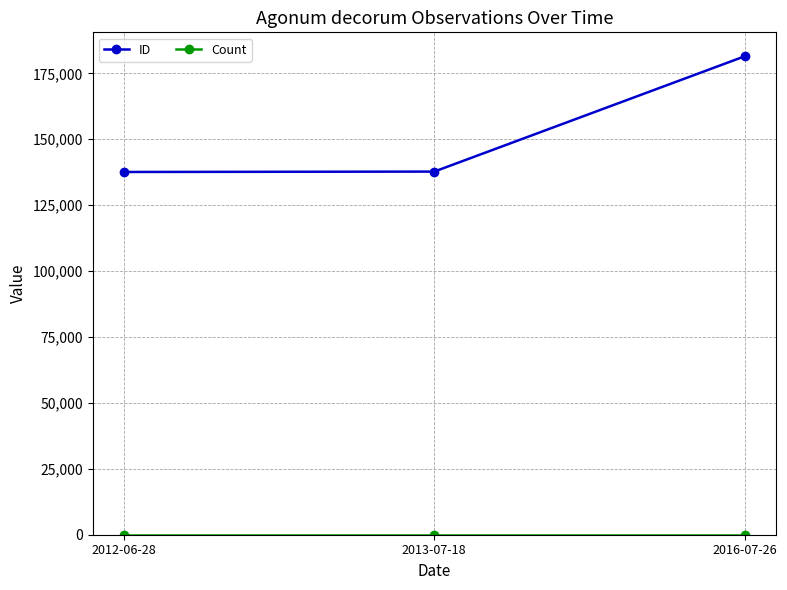

At which category is the sum across all series the highest?

2016-07-26